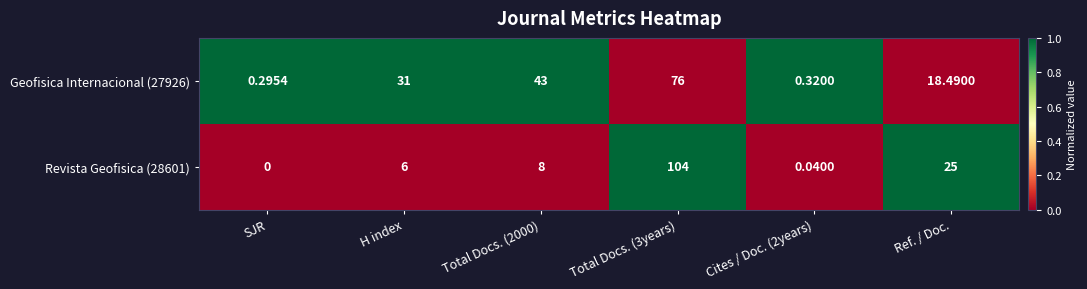

Which series has the largest range (max minus min)?

Revista Geofisica (28601)